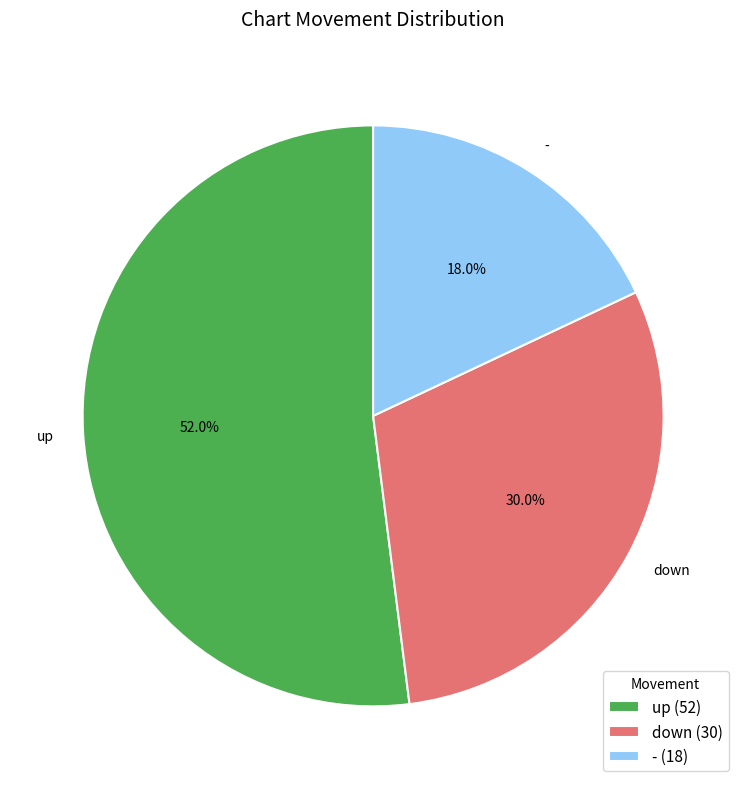

Do down and up together represent more than half of the pie?

Yes